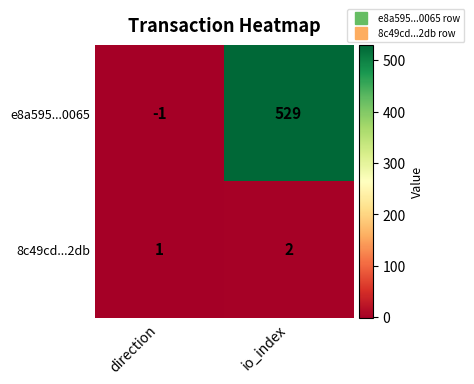

Which series has the largest total across all categories?

e8a595...0065